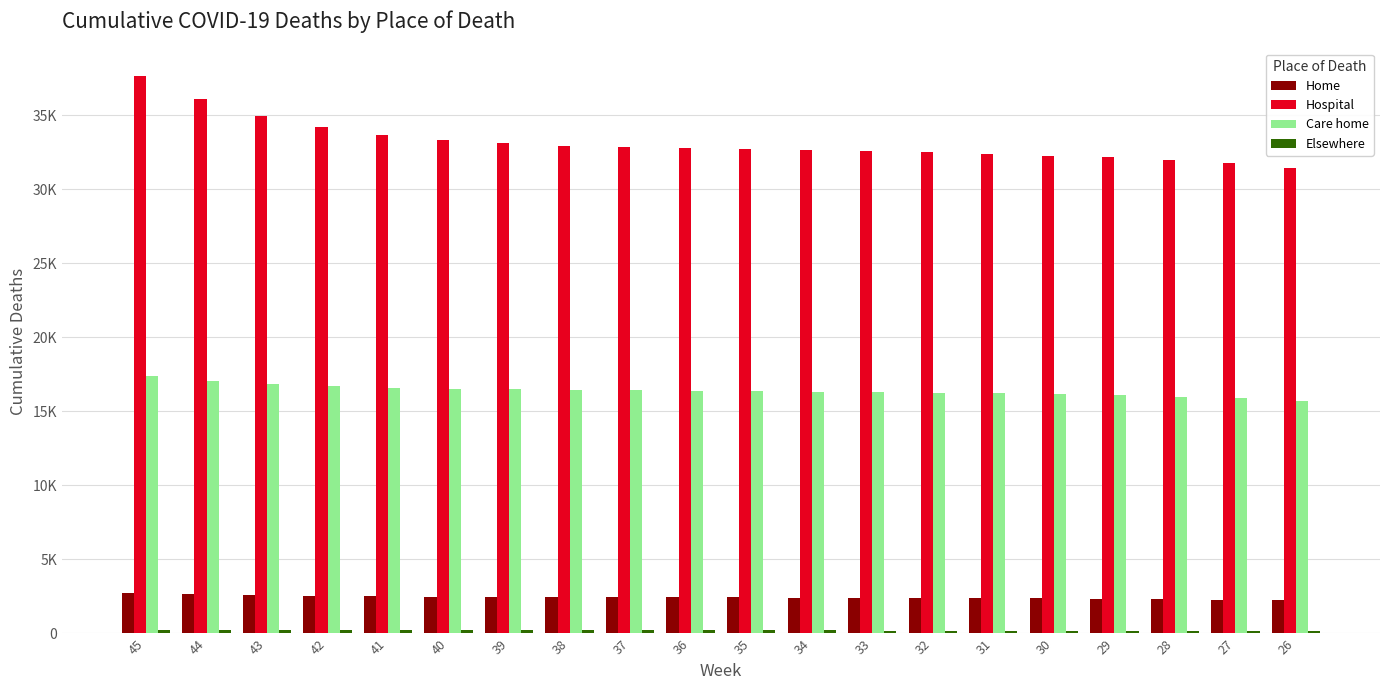

Rank the series at 31 from highest to lowest value.

Hospital, Care home, Home, Elsewhere